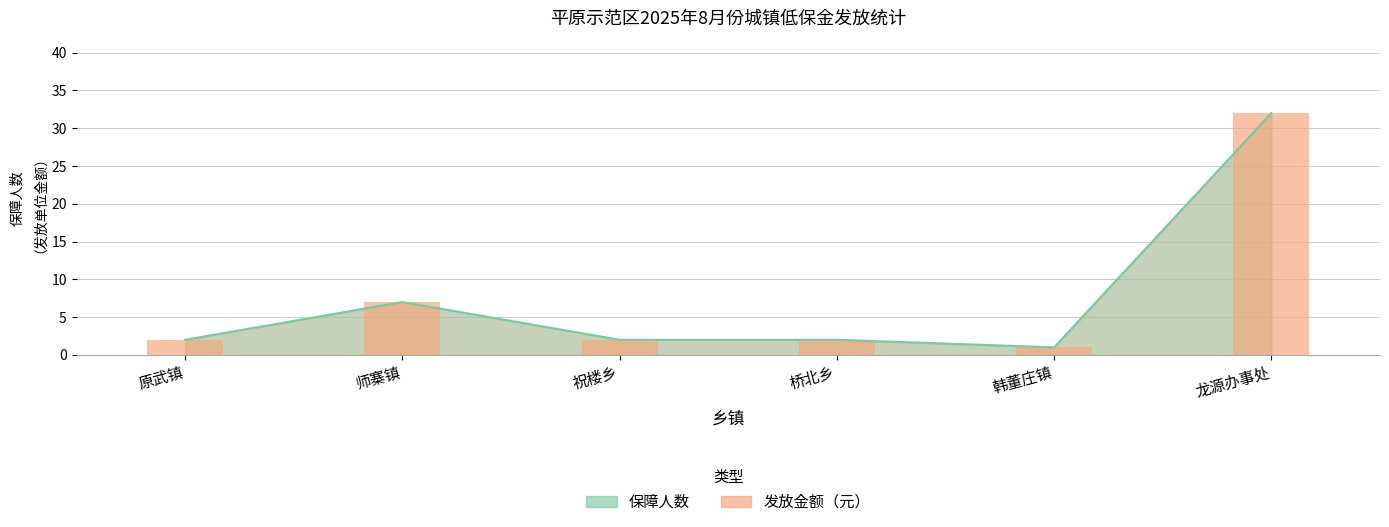

Rank the categories by value from highest to lowest.

龙源办事处, 师寨镇, 原武镇, 祝楼乡, 桥北乡, 韩董庄镇